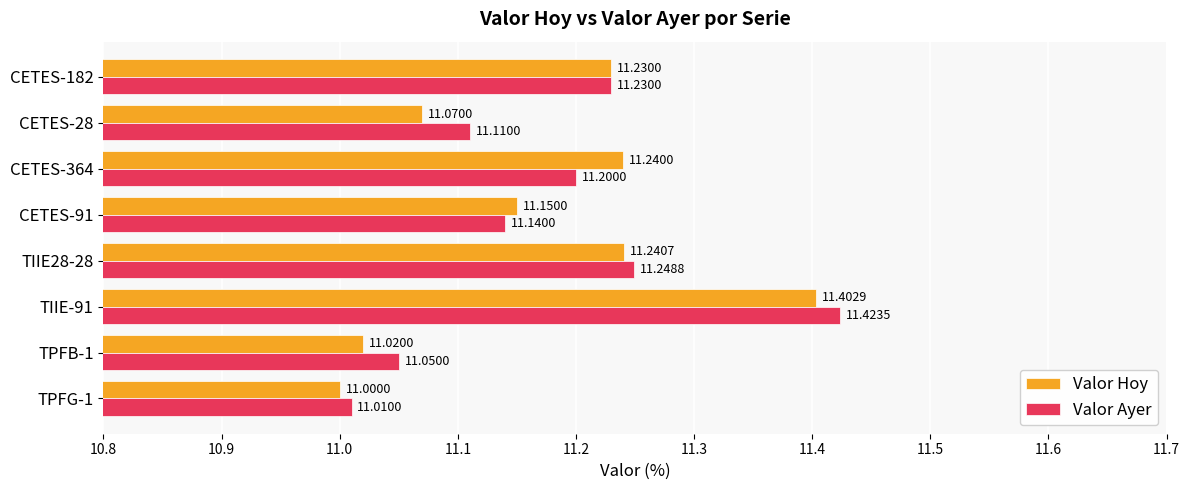

What is the sum of all Valor Ayer values?

89.4